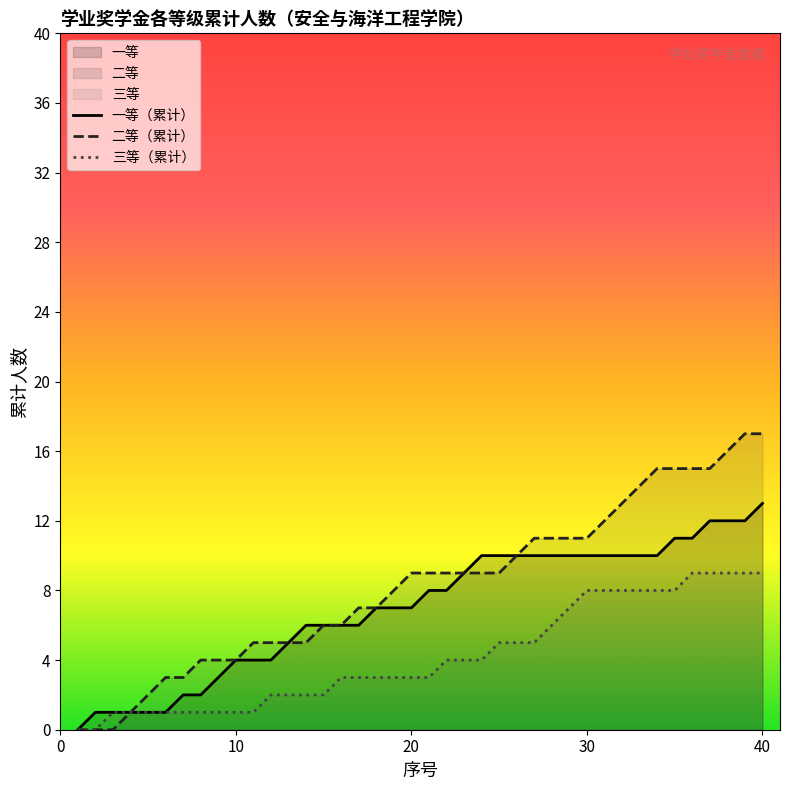

Rank the series by their average value, from highest to lowest.

二等（累计）, 一等（累计）, 三等（累计）